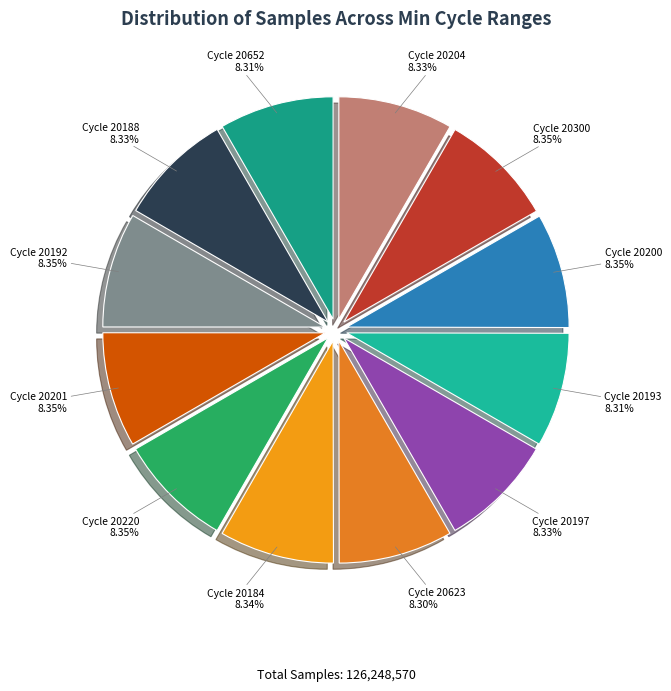

Which category has the smallest portion of the pie?

20623